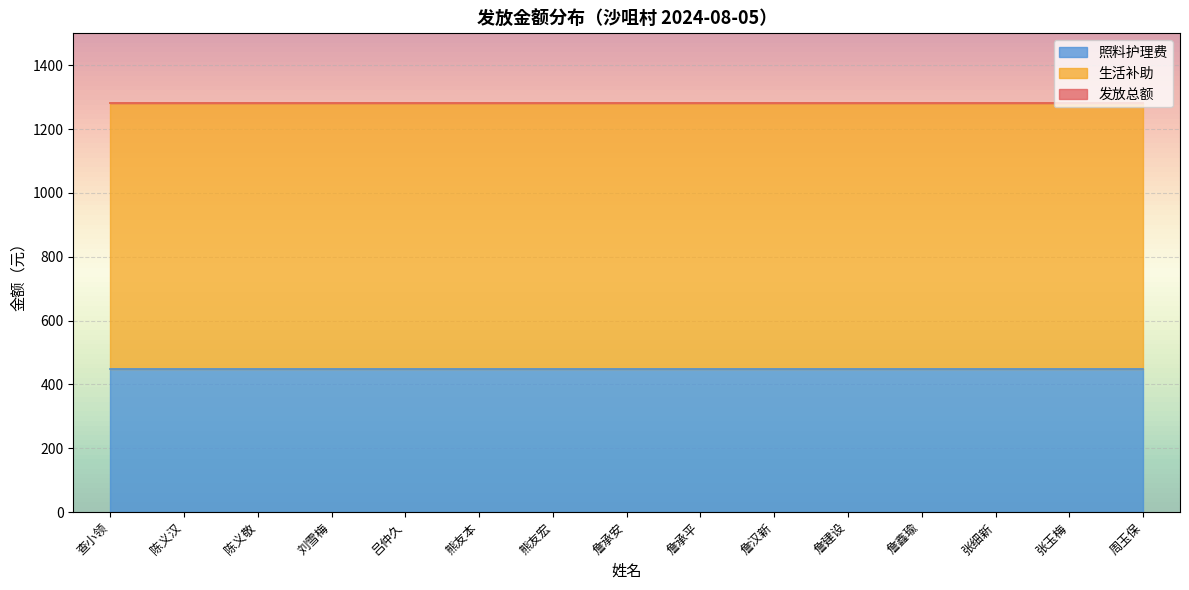

At which category is the sum across all series the highest?

查小领